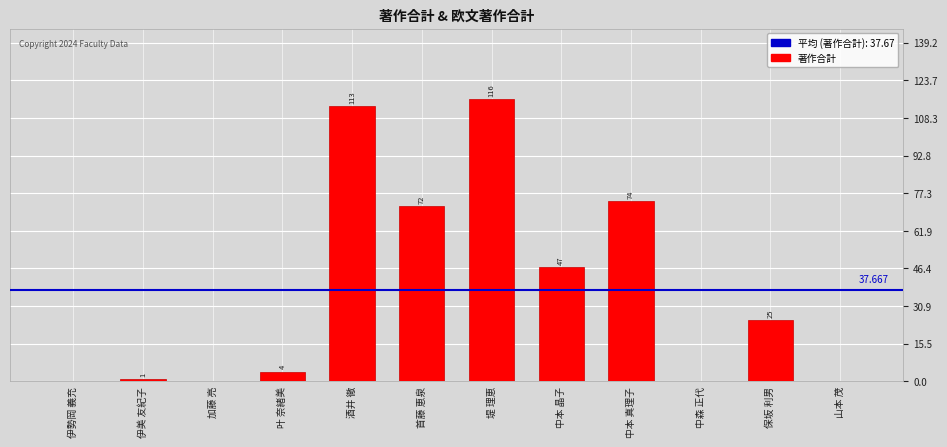

What is the sum of all values?

452